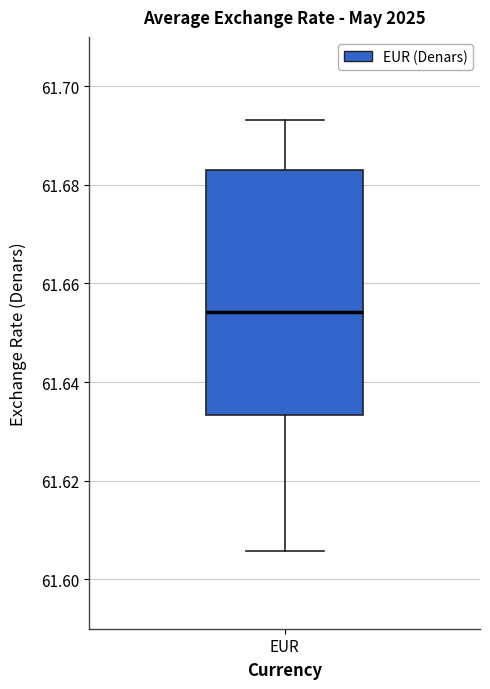

Read this box plot against the y-axis: the position of the median line, the range covered by the box, and the ends of both whiskers. The values are not printed on the chart, so give them approximately, as read against the axis.

median 61.654, box 61.634 to 61.684, whiskers 61.606 to 61.694